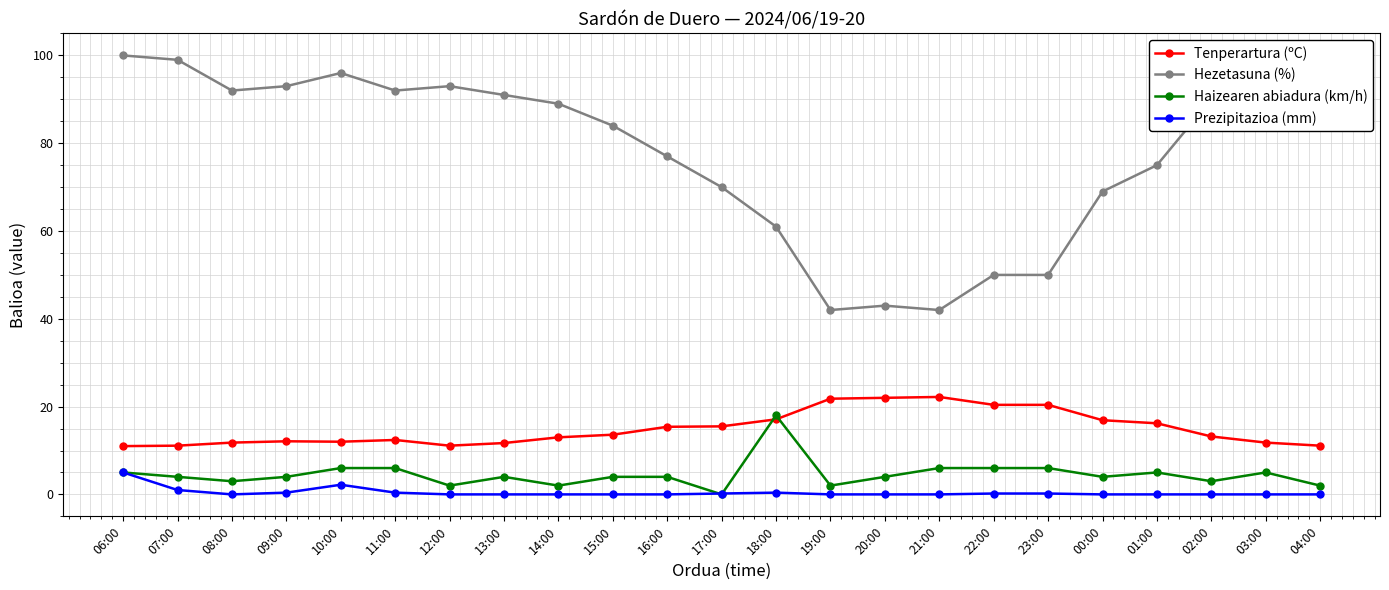

What is the sum of the Hezetasuna (%) values at 15:00 and 01:00?

159.0